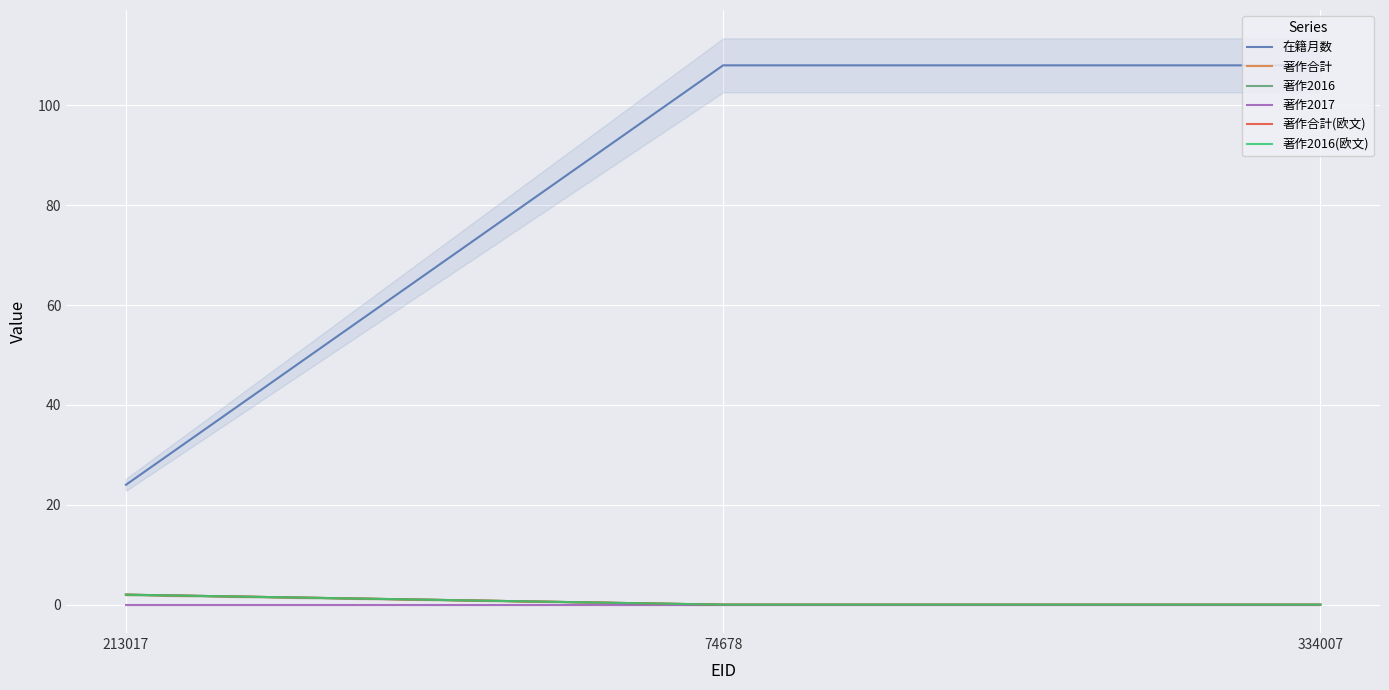

Is it true that 在籍月数 equals 167 at 74678?

False